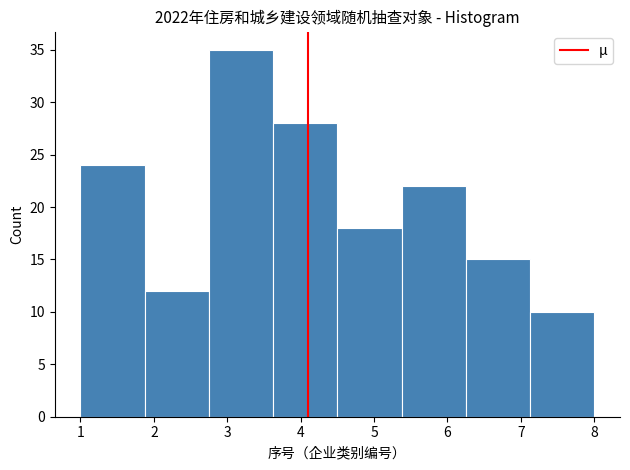

Reading left to right, transcribe this chart: for each bar, give the range it covers on the x-axis and its height. Neither the bar edges nor the heights are printed on the chart, so give them approximately, as read against the axes.

1.0 to 1.9: 24
1.9 to 2.8: 12
2.8 to 3.6: 35
3.6 to 4.5: 28
4.5 to 5.4: 18
5.4 to 6.3: 22
6.3 to 7.1: 15
7.1 to 8.0: 10